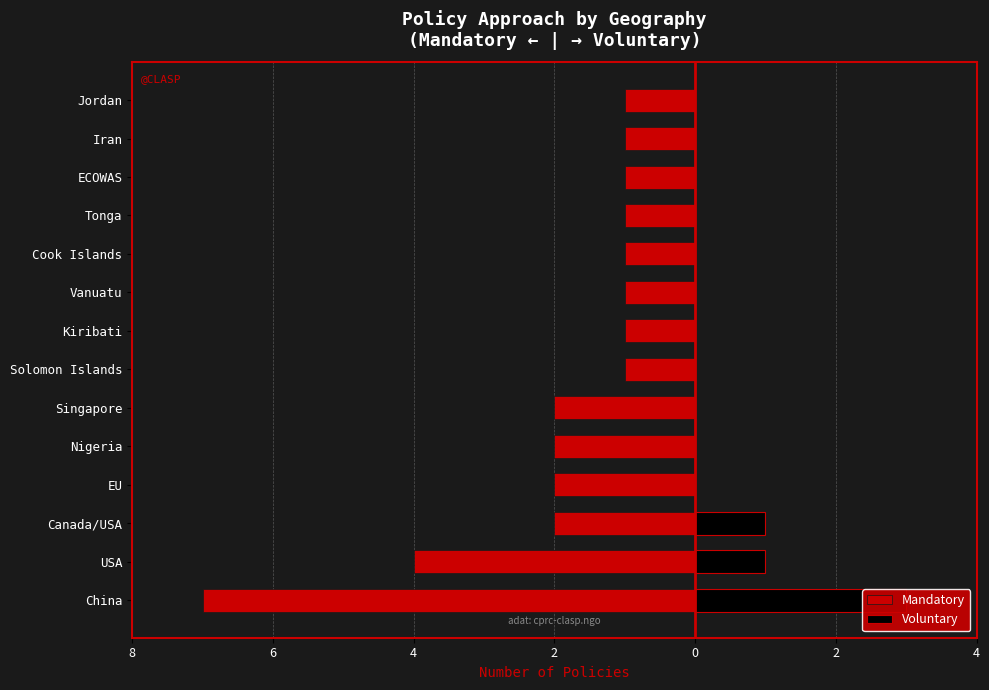

Between Canada/USA and ECOWAS, which series saw the biggest shift?

Mandatory